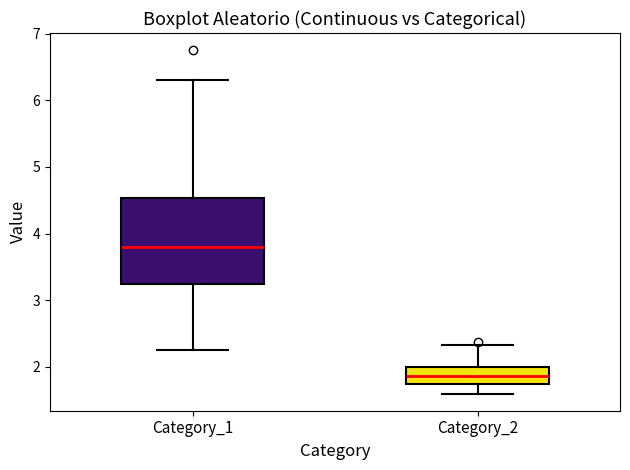

Reading left to right, read every box against the y-axis: the position of its median line, the range the box covers, and the ends of its whiskers. The values are not printed on the chart, so give them approximately, as read against the axis.

Category_1: median 3.8, box 3.2 to 4.5, whiskers 2.3 to 6.3
Category_2: median 1.9, box 1.8 to 2.0, whiskers 1.6 to 2.3